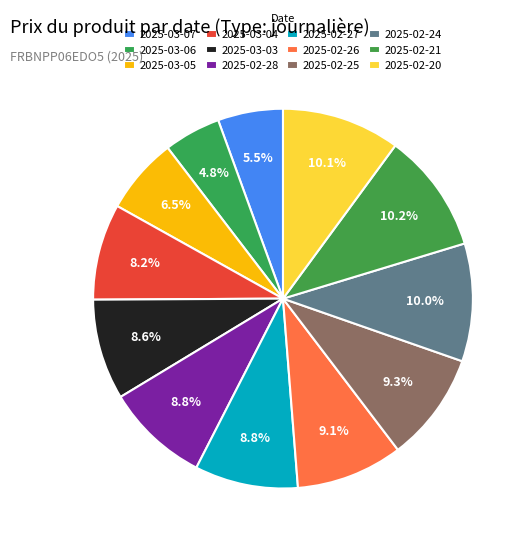

Between 2025-02-26 and 2025-02-20, which is larger?

2025-02-20